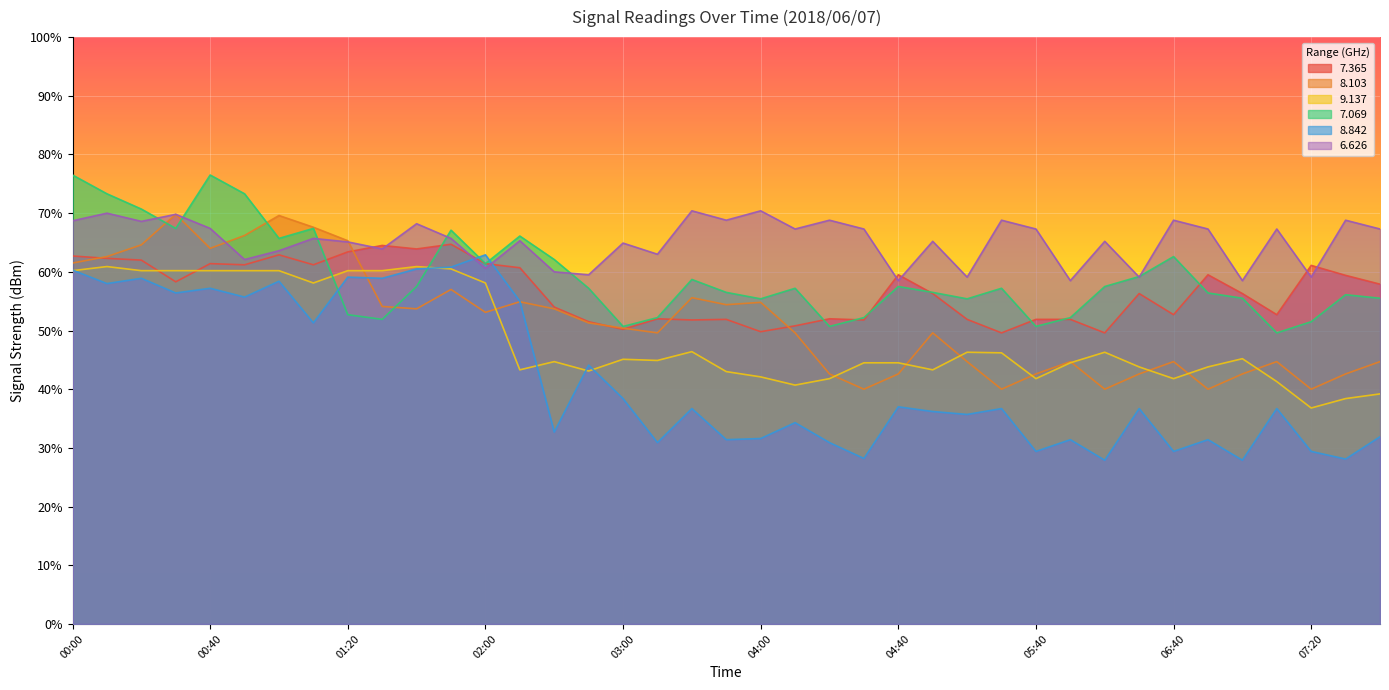

Which category has the lowest value across all series?

06:20